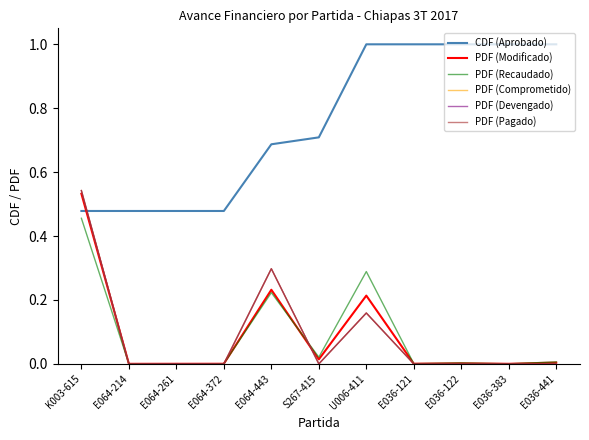

Between E036-383 and U006-411, which is larger?

E036-383